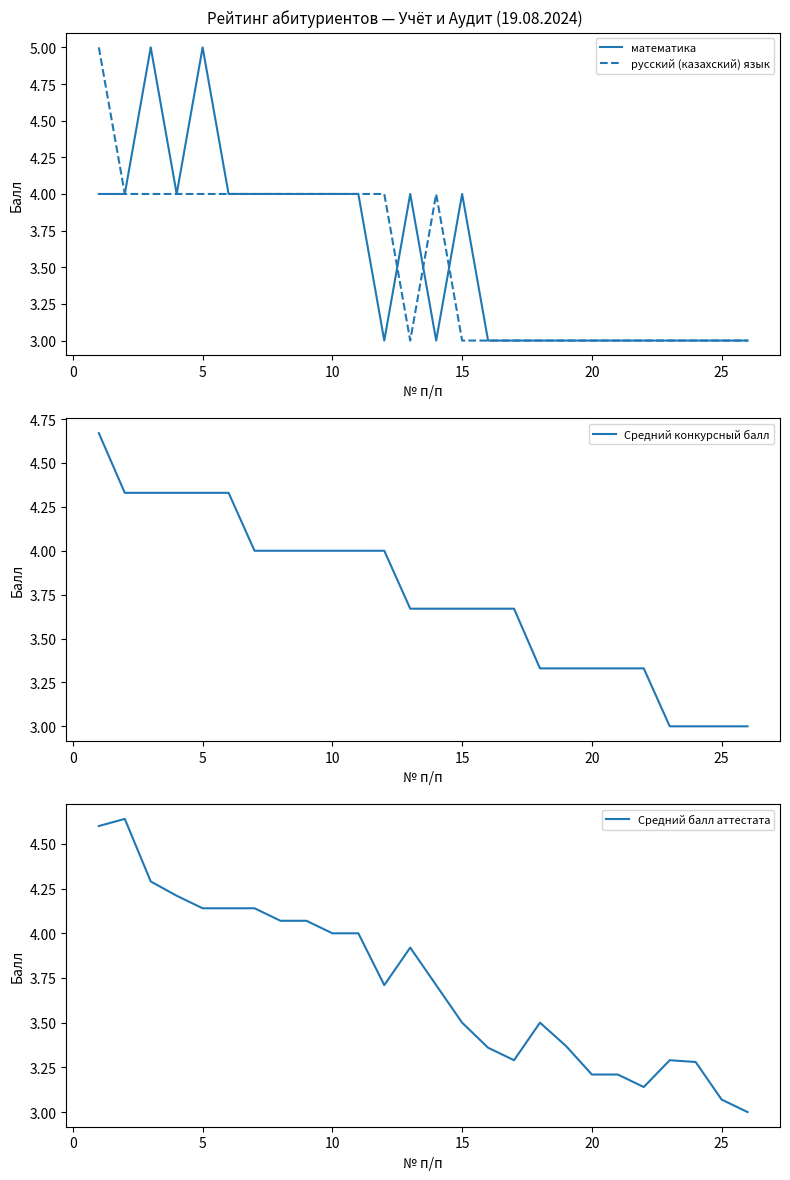

At how many categories does at least one series exceed 4?

9